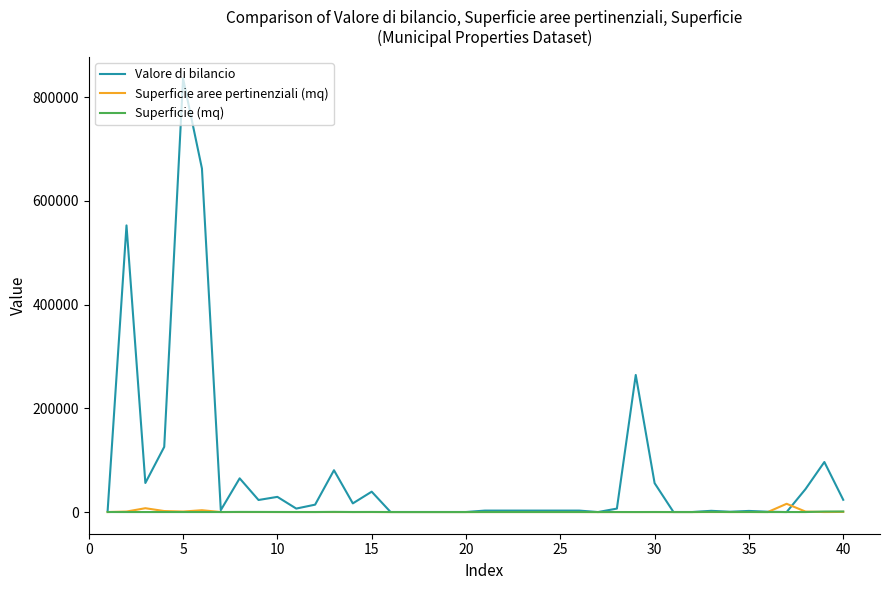

Which series has the largest total across all categories?

Valore di bilancio